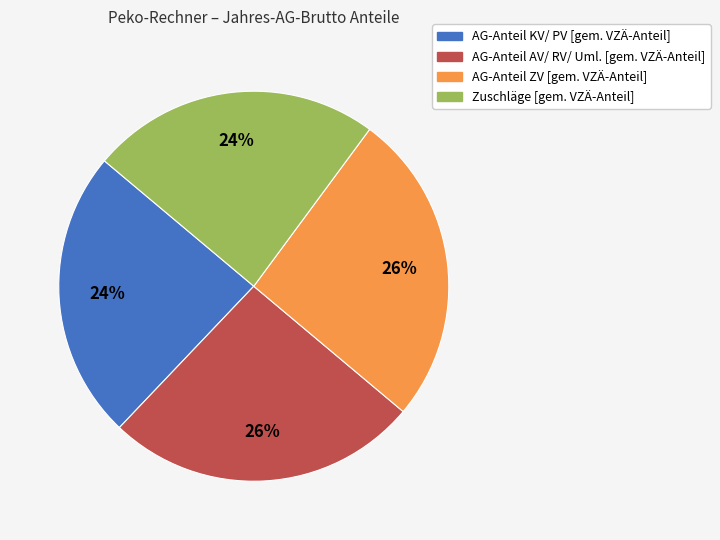

To the nearest percent, what portion does AG-Anteil ZV [gem. VZÄ-Anteil] represent?

26%